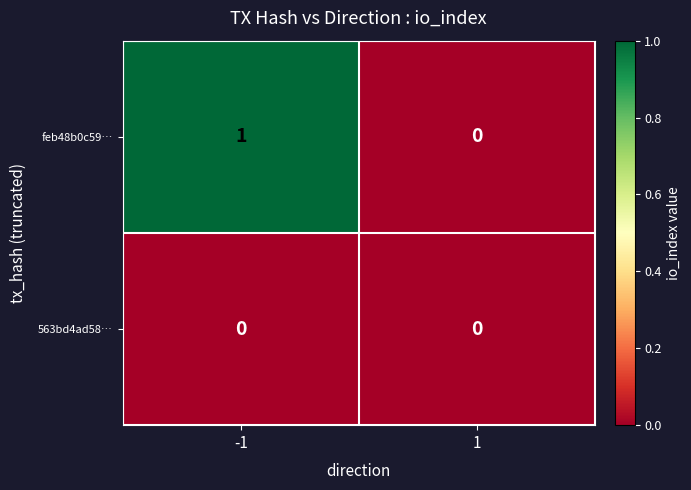

How many values in the feb48b0c59… series are below 1?

1